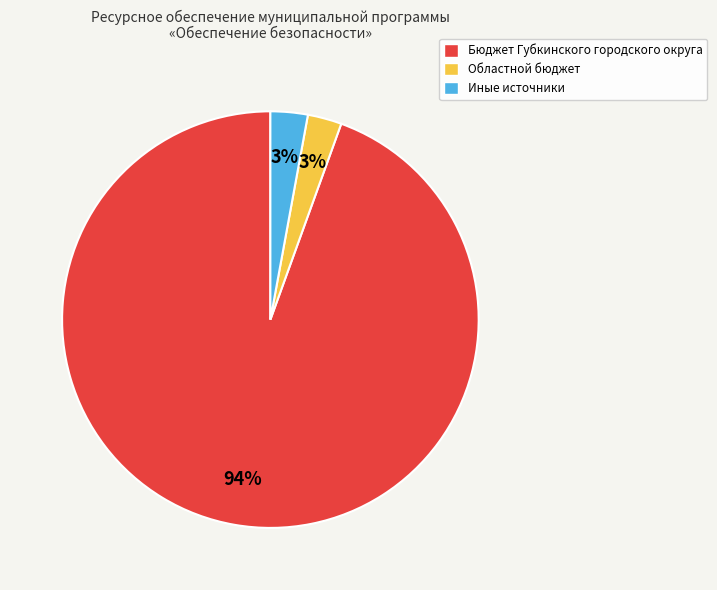

Which slice represents more than half of the pie?

Бюджет Губкинского городского округа